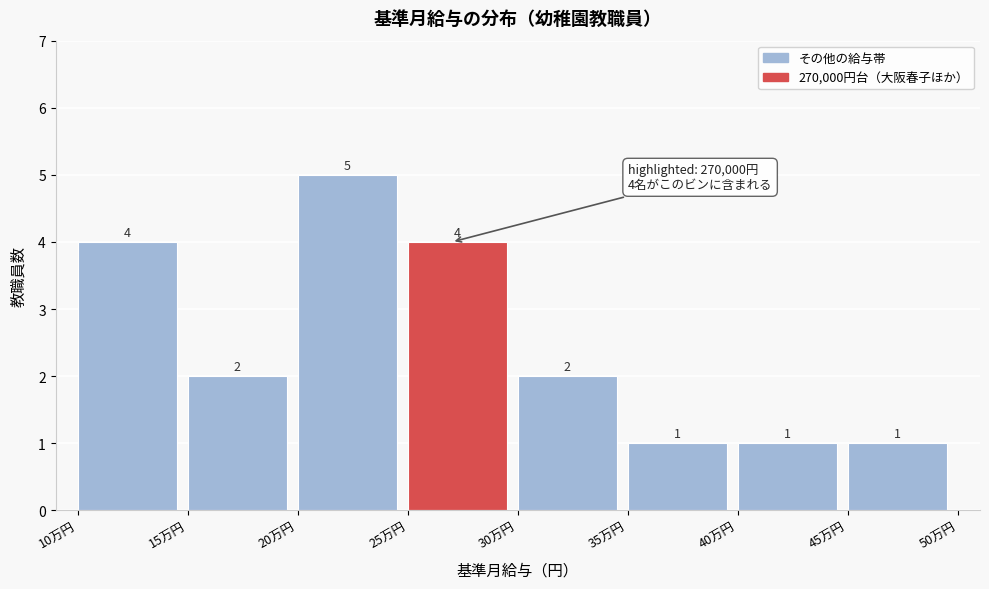

Reading left to right, list all the values displayed in this chart.

4	2	5	4	2	1	1	1